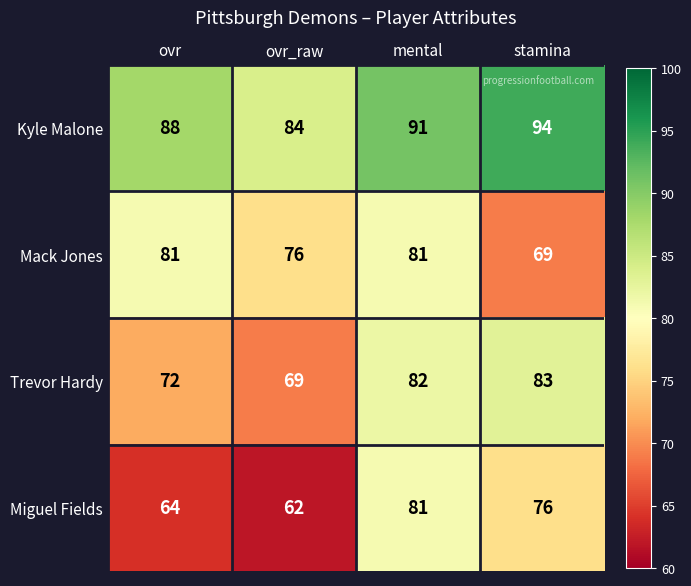

What is the spread (max minus min) of values at ovr_raw?

22